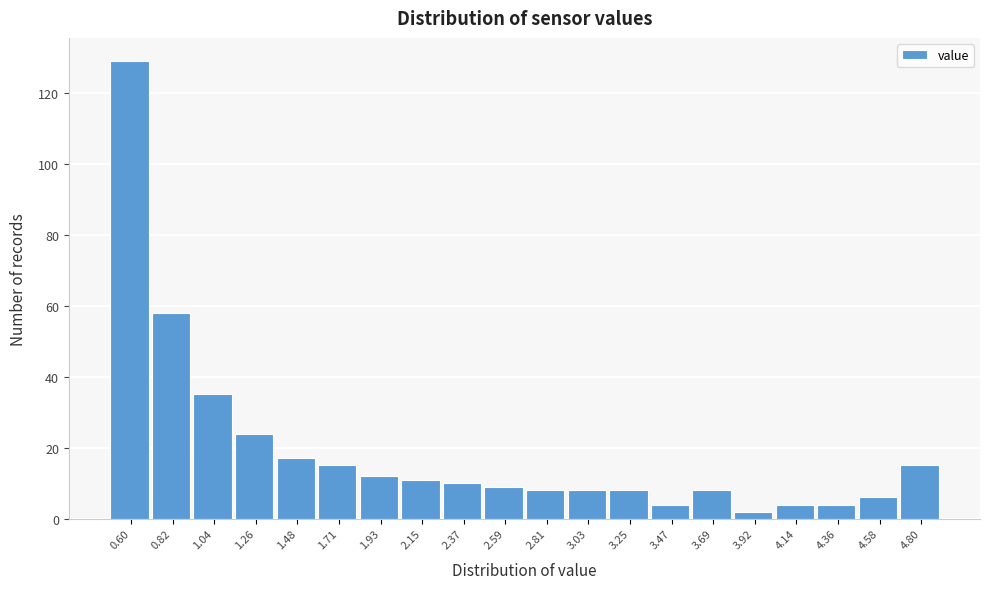

Reading right to left, what are all the values shown in this chart?

4.80=15	4.58=6	4.36=4	4.14=4	3.92=2	3.69=8	3.47=4	3.25=8	3.03=8	2.81=8	2.59=9	2.37=10	2.15=11	1.93=12	1.71=15	1.48=17	1.26=24	1.04=35	0.82=58	0.60=129